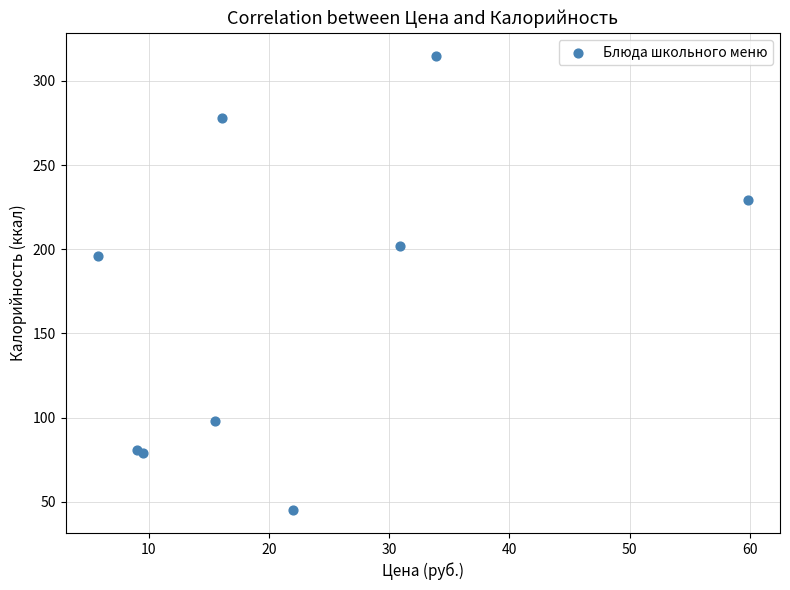

What Y value in the scatter plot is closest to 180?

196